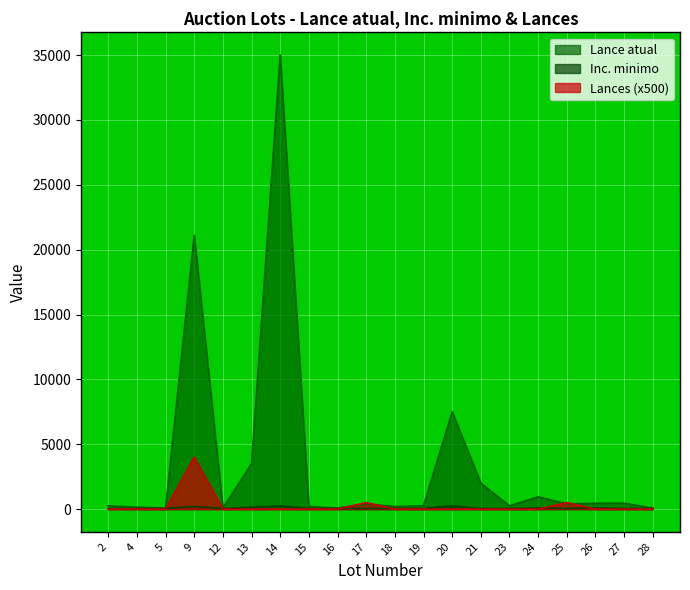

The value of Lance atual at 5 is 106. True or false?

False